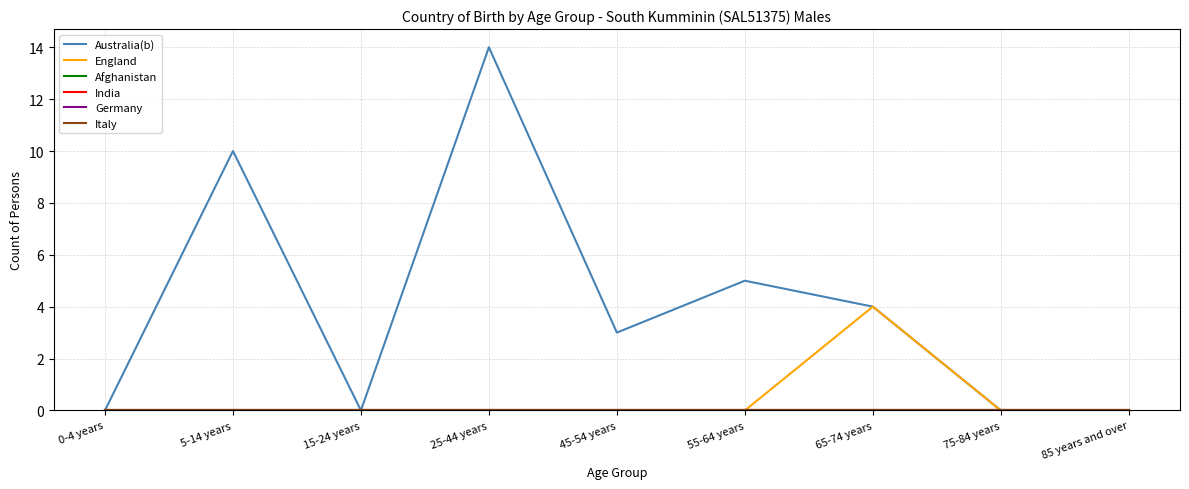

What is the label of the 9th point from the right?

0-4 years